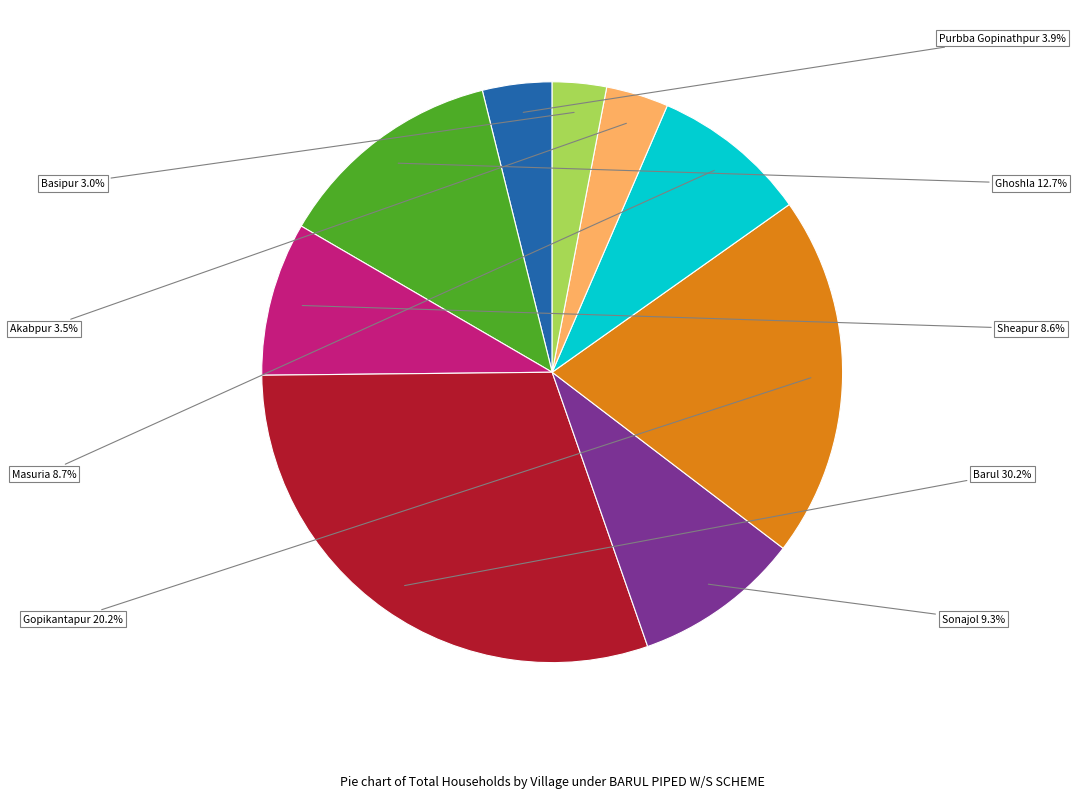

To the nearest percent, what is the combined percentage of Purbba Gopinathpur and Basipur?

7%